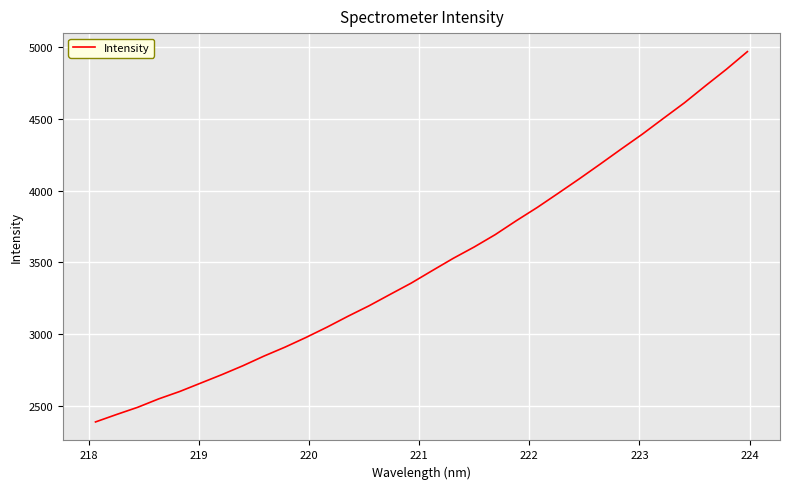

What is the difference between the maximum and minimum values?

2573.8